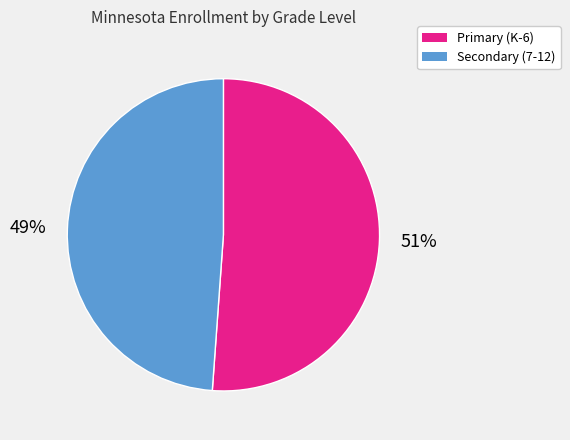

What is the smallest slice in the pie chart?

Secondary (7-12)